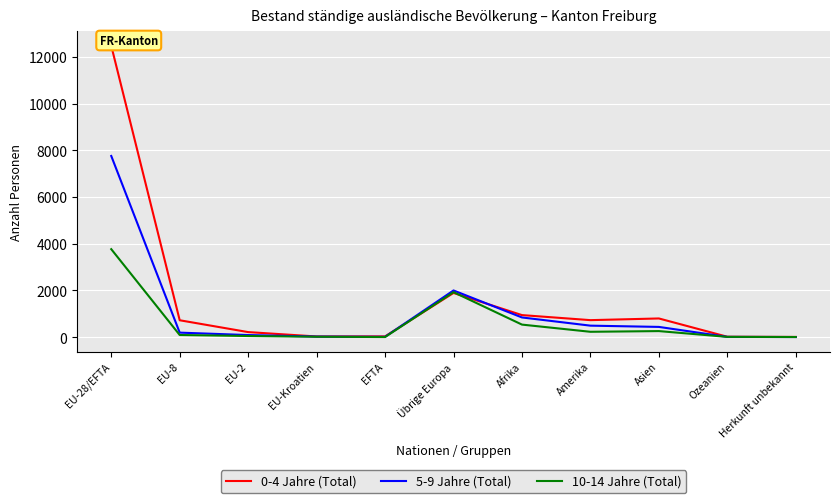

How many lines are shown in the chart?

3